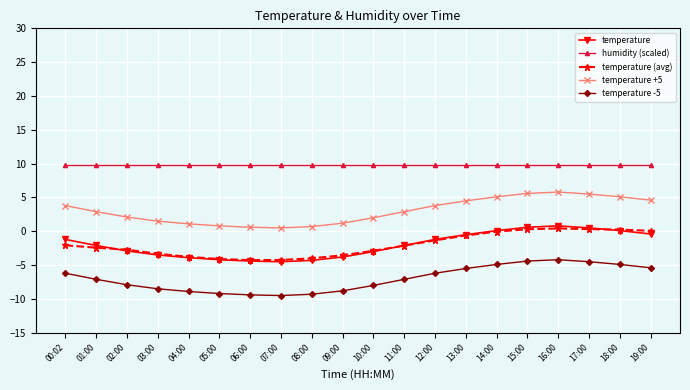

The temperature -5 series shows -5.0 at 05:00. True or false?

False